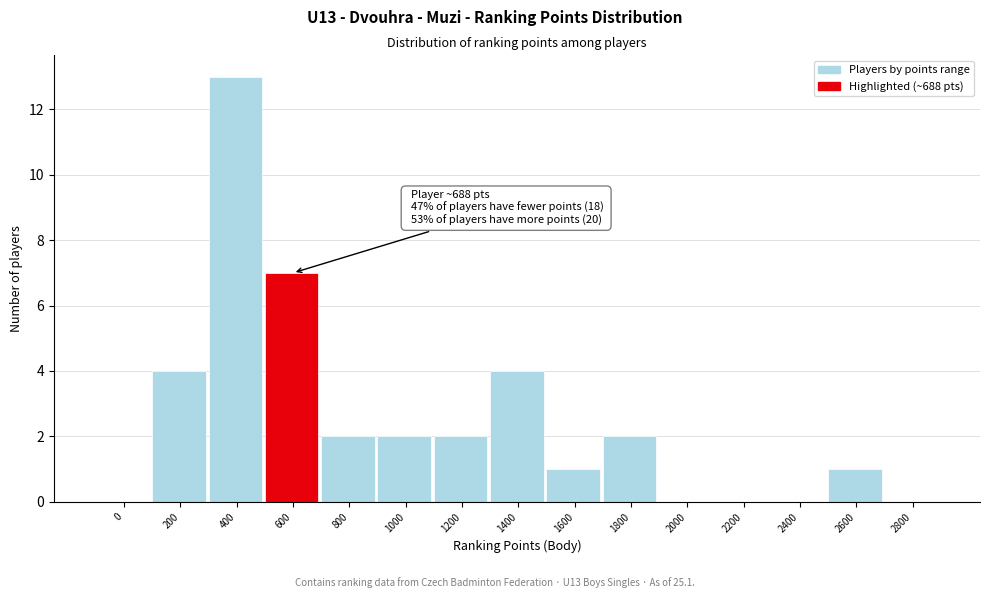

Reading right to left, extract all data points from this chart.

2800=0	2600=1	2400=0	2200=0	2000=0	1800=2	1600=1	1400=4	1200=2	1000=2	800=2	600=7	400=13	200=4	0=0